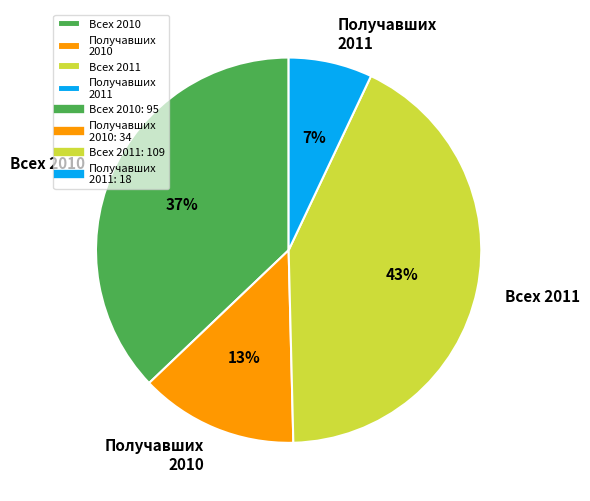

To the nearest percent, what is the average slice percentage?

25%